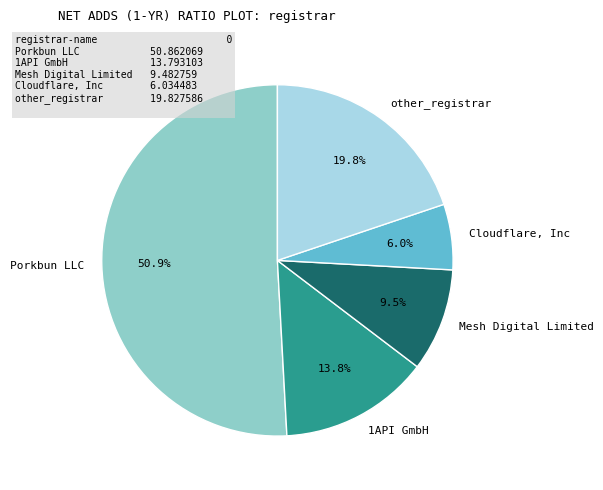

Approximately how many times larger is the value at Porkbun LLC compared to 1API GmbH?

3.7